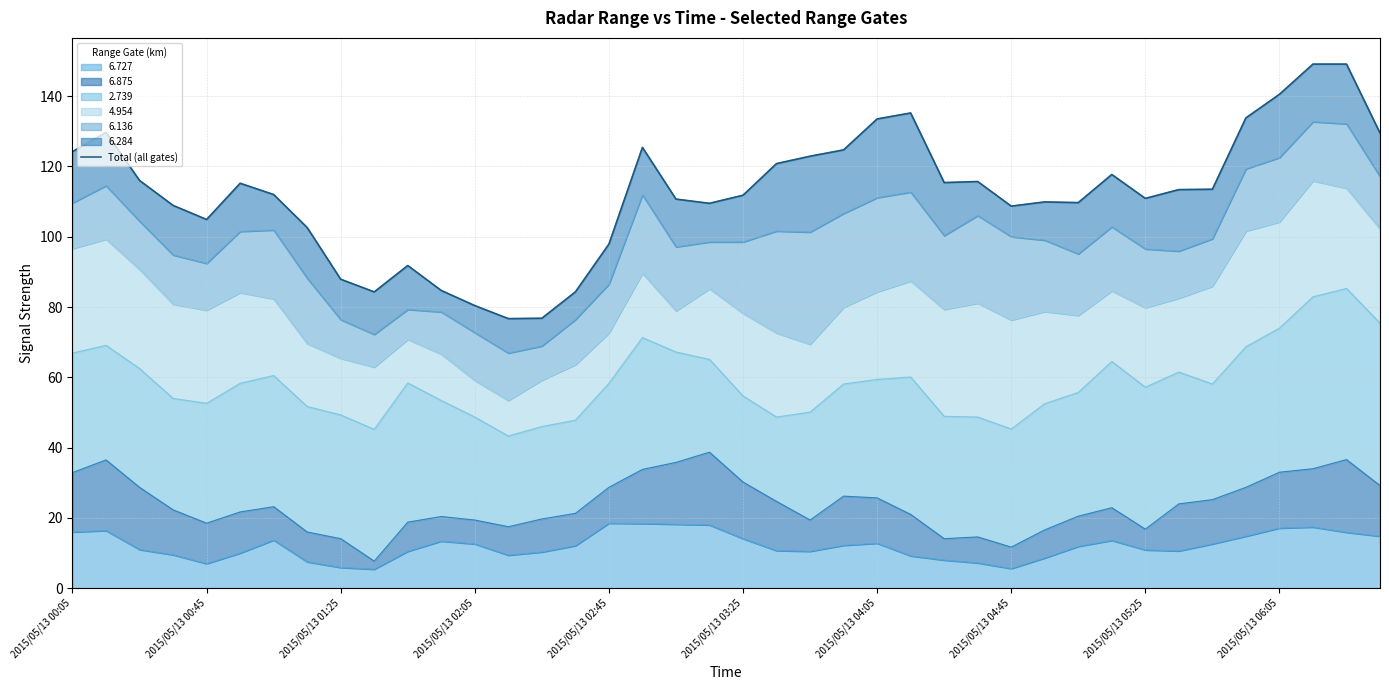

True or false: the data shows 109.5 at 19.

True